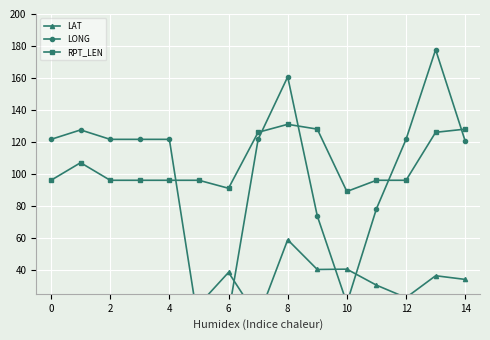

What is the maximum value for RPT_LEN?

131